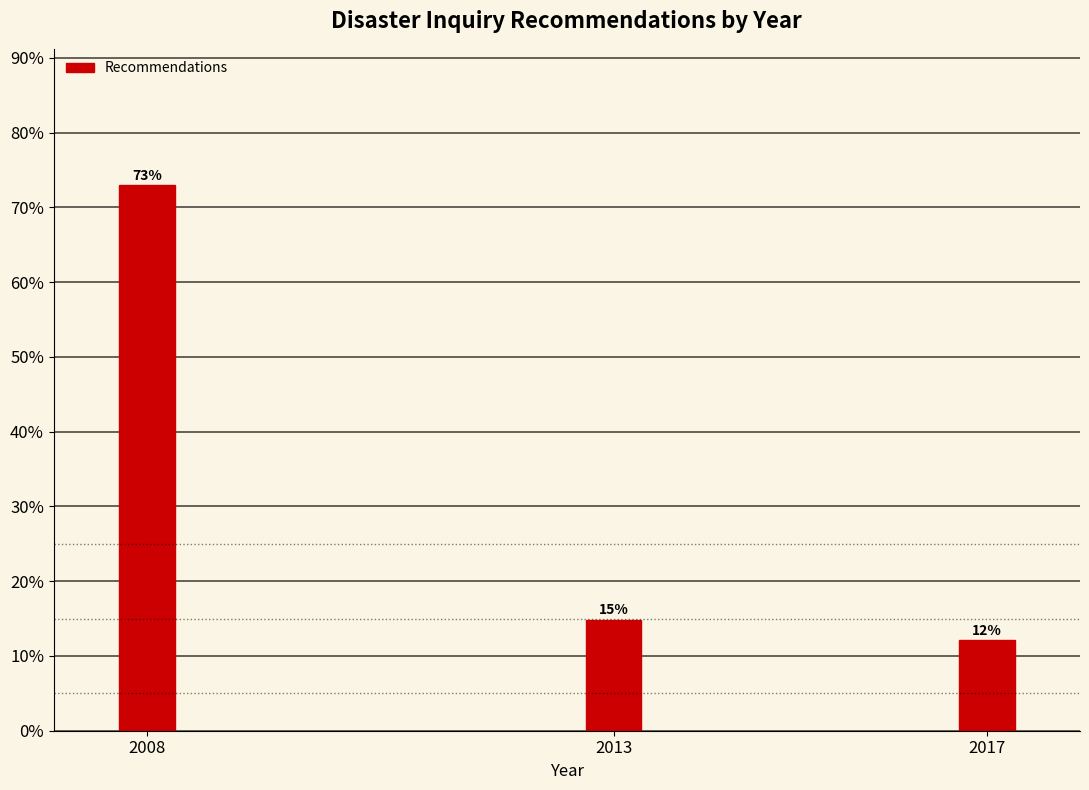

Are the bars horizontal?

No